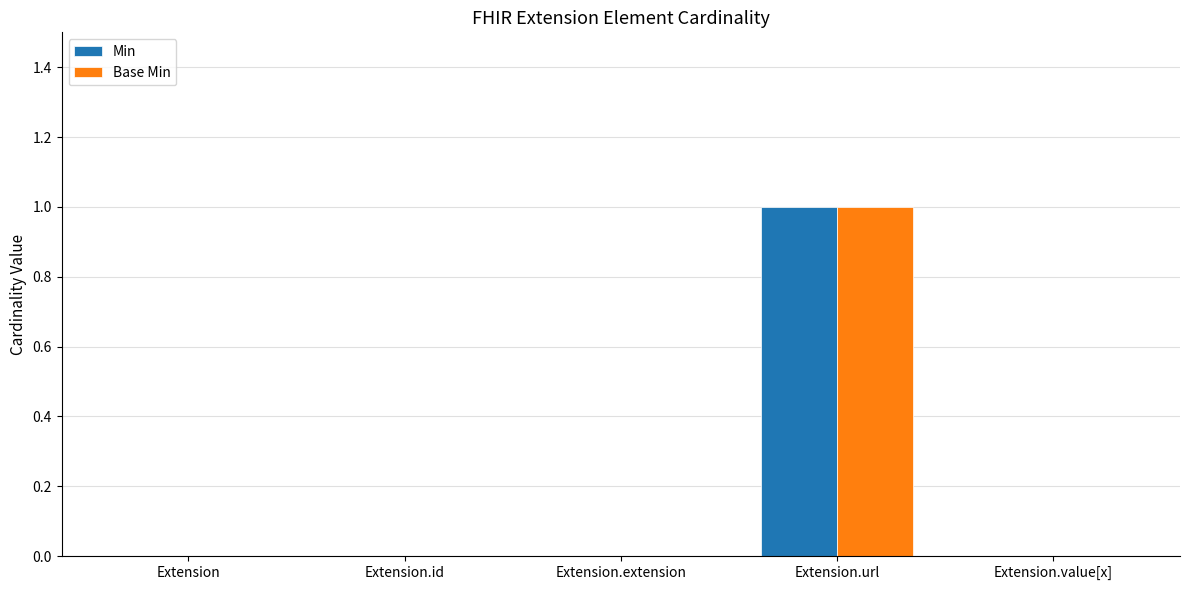

The Min series shows 0 at Extension. True or false?

True